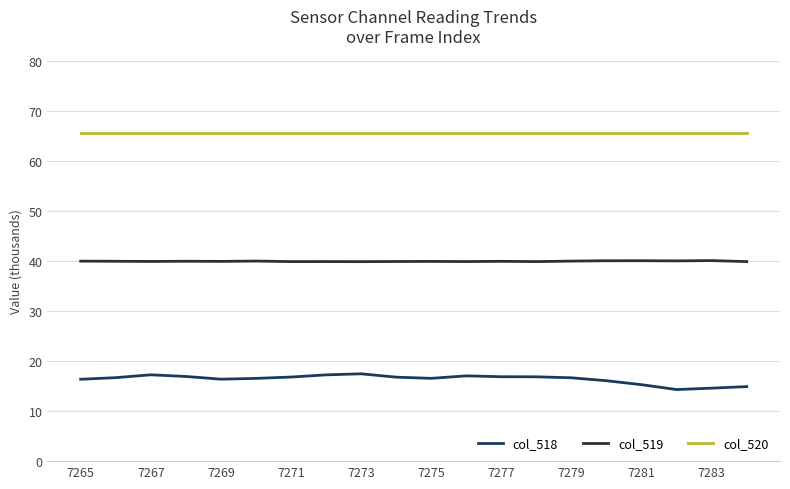

True or false: col_518 and col_520 cross at least once.

False